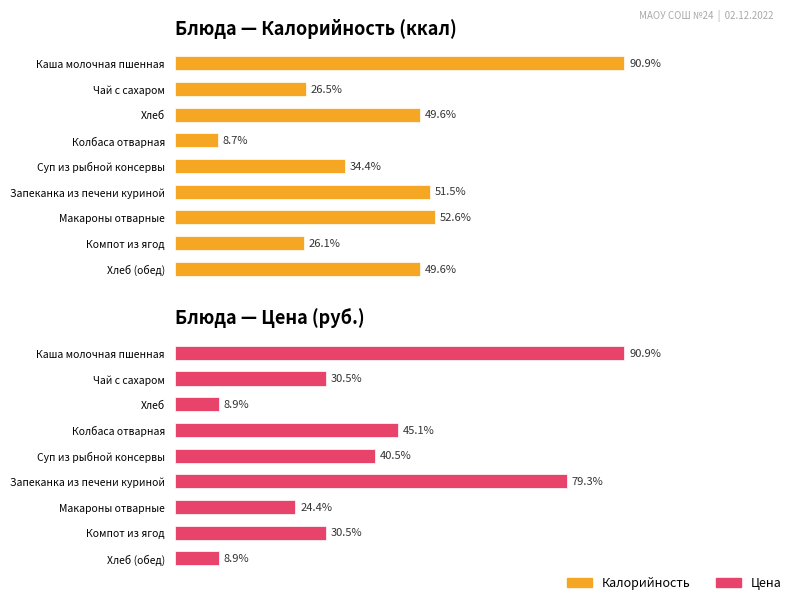

Rank the series by their maximum value, from highest to lowest.

Блюда — Калорийность (ккал), Блюда — Цена (руб.)